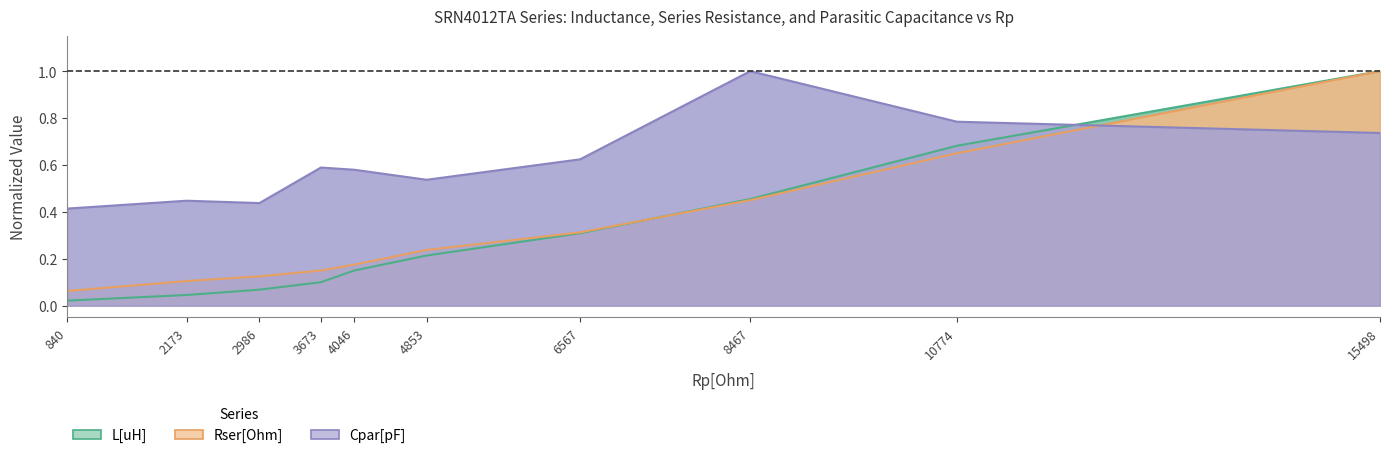

Reading left to right, list all the values displayed in this chart.

L[uH]: 840=0.0	2173=0.0	2986=0.1	3673=0.1	4046=0.1	4853=0.2	6567=0.3	8467=0.5	10774=0.7	15498=1.0
Rser[Ohm]: 840=0.1	2173=0.1	2986=0.1	3673=0.1	4046=0.2	4853=0.2	6567=0.3	8467=0.4	10774=0.7	15498=1.0
Cpar[pF]: 840=0.4	2173=0.4	2986=0.4	3673=0.6	4046=0.6	4853=0.5	6567=0.6	8467=1.0	10774=0.8	15498=0.7